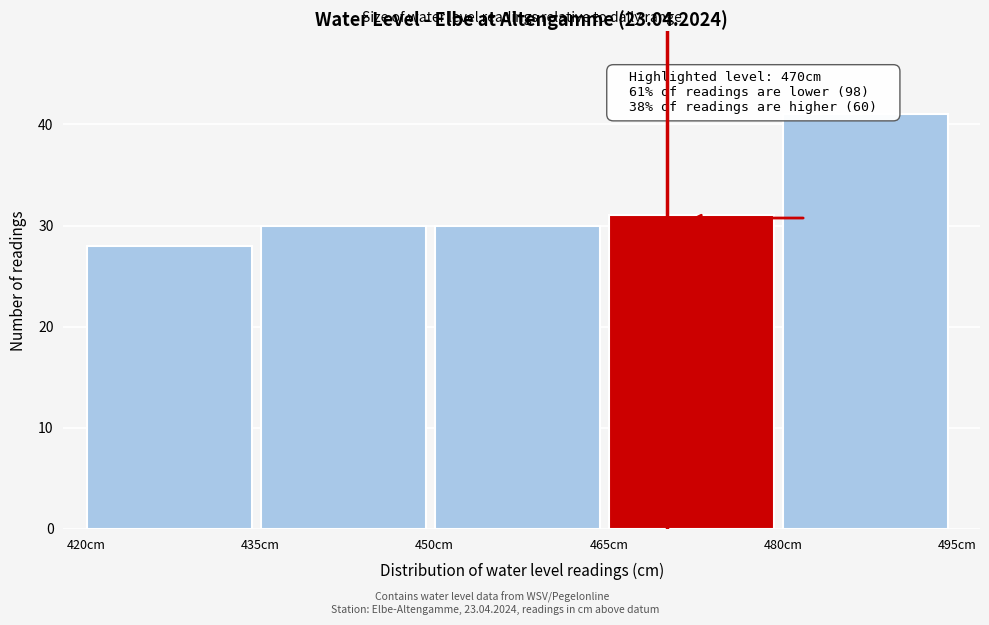

Over which range of the x-axis is the bar tallest?

480 to 495